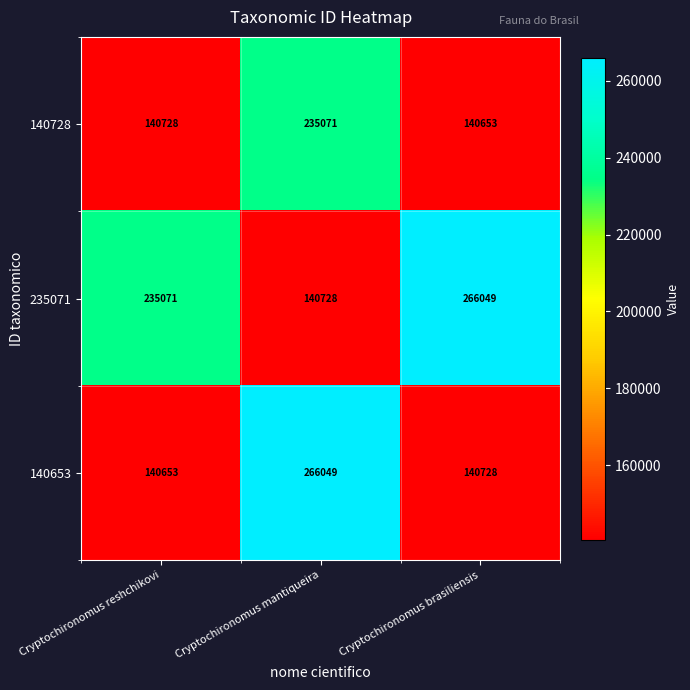

How many categories are shown in the chart?

3